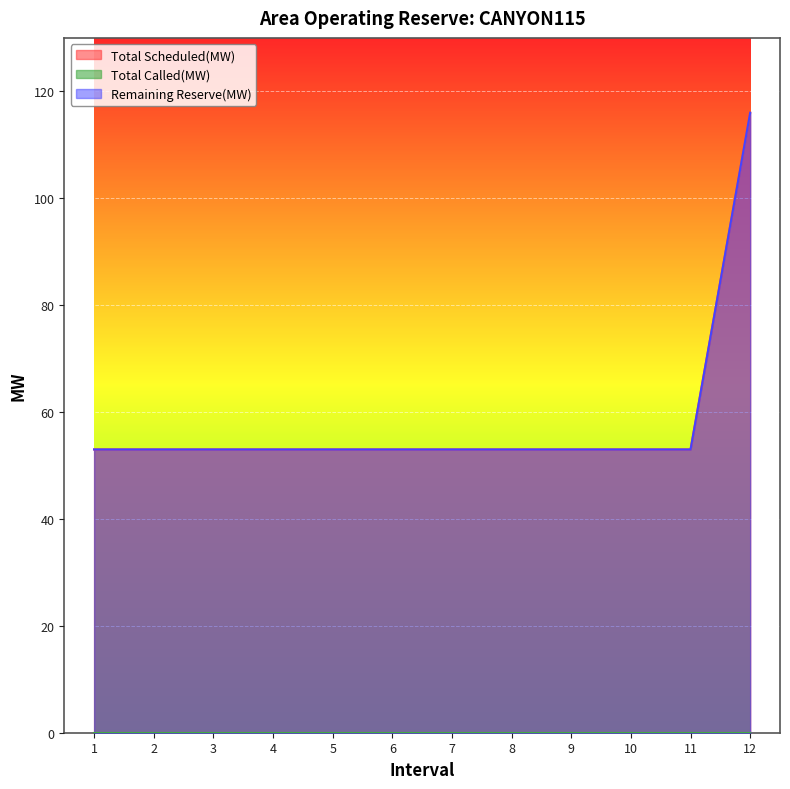

True or false: Total Scheduled(MW) has more than 0 interior local peaks.

False